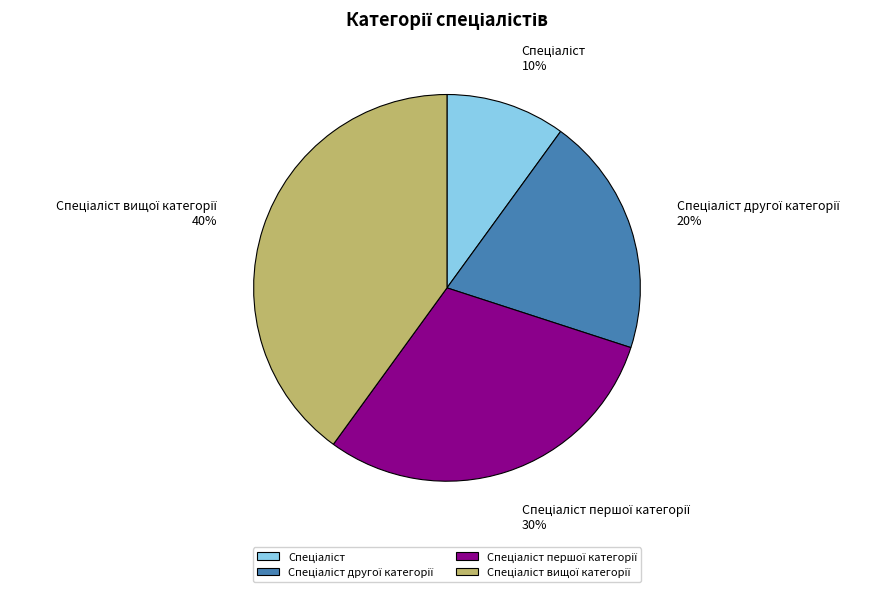

Is there a majority slice in this chart?

No